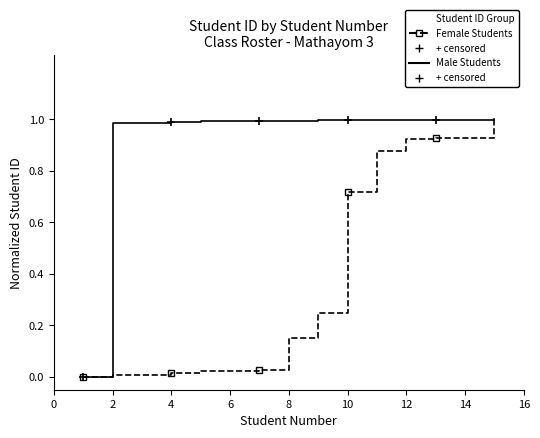

What is the greatest value displayed?

1.0